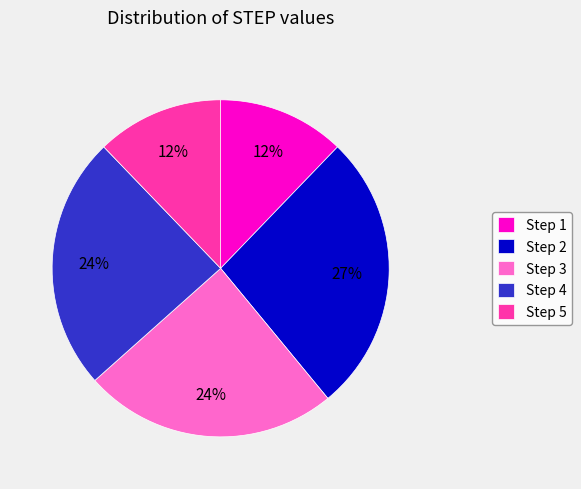

Does Step 1 account for over 50% of the chart?

No